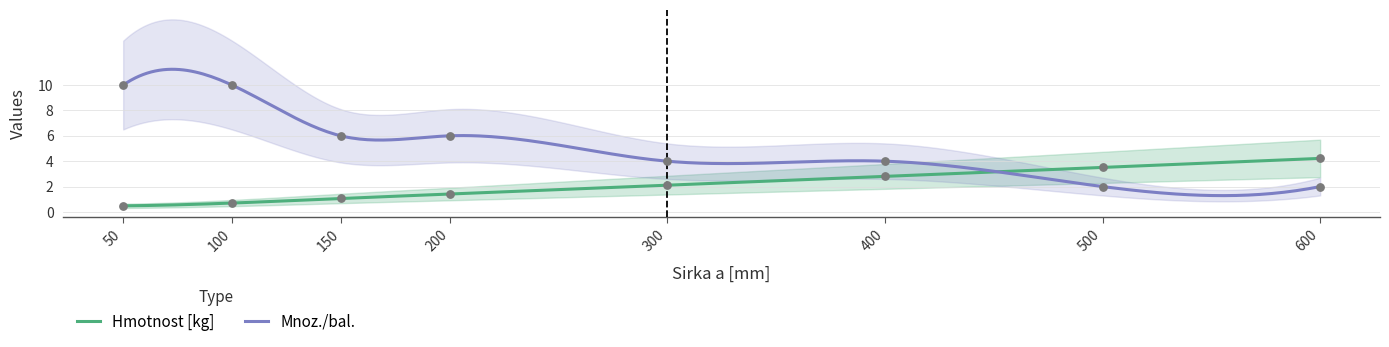

Which series contains the lowest Y value?

Hmotnost [kg]